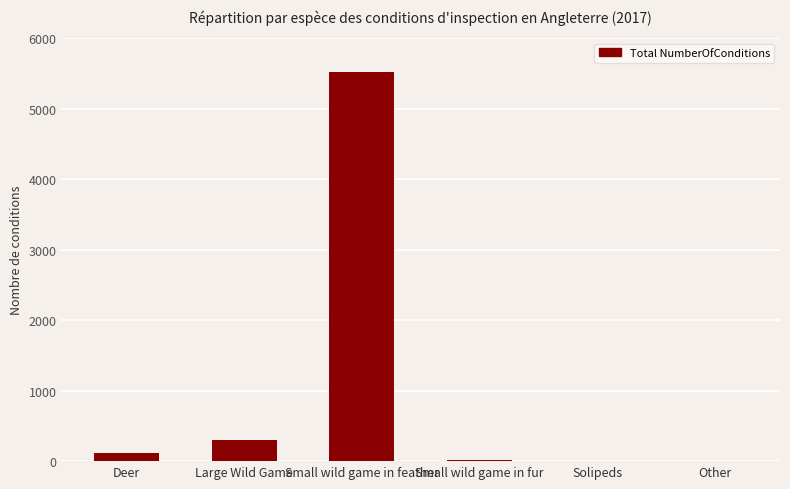

Which category has the highest value across all series?

Small wild game in feather